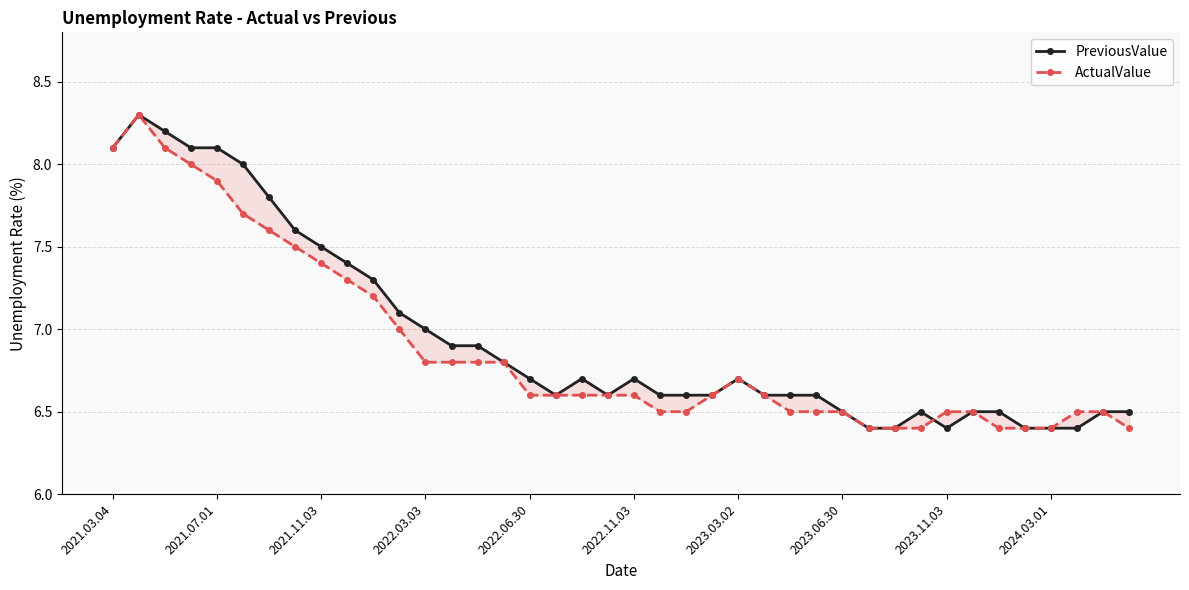

What is the value of the PreviousValue point at the 18th from the left?

6.6